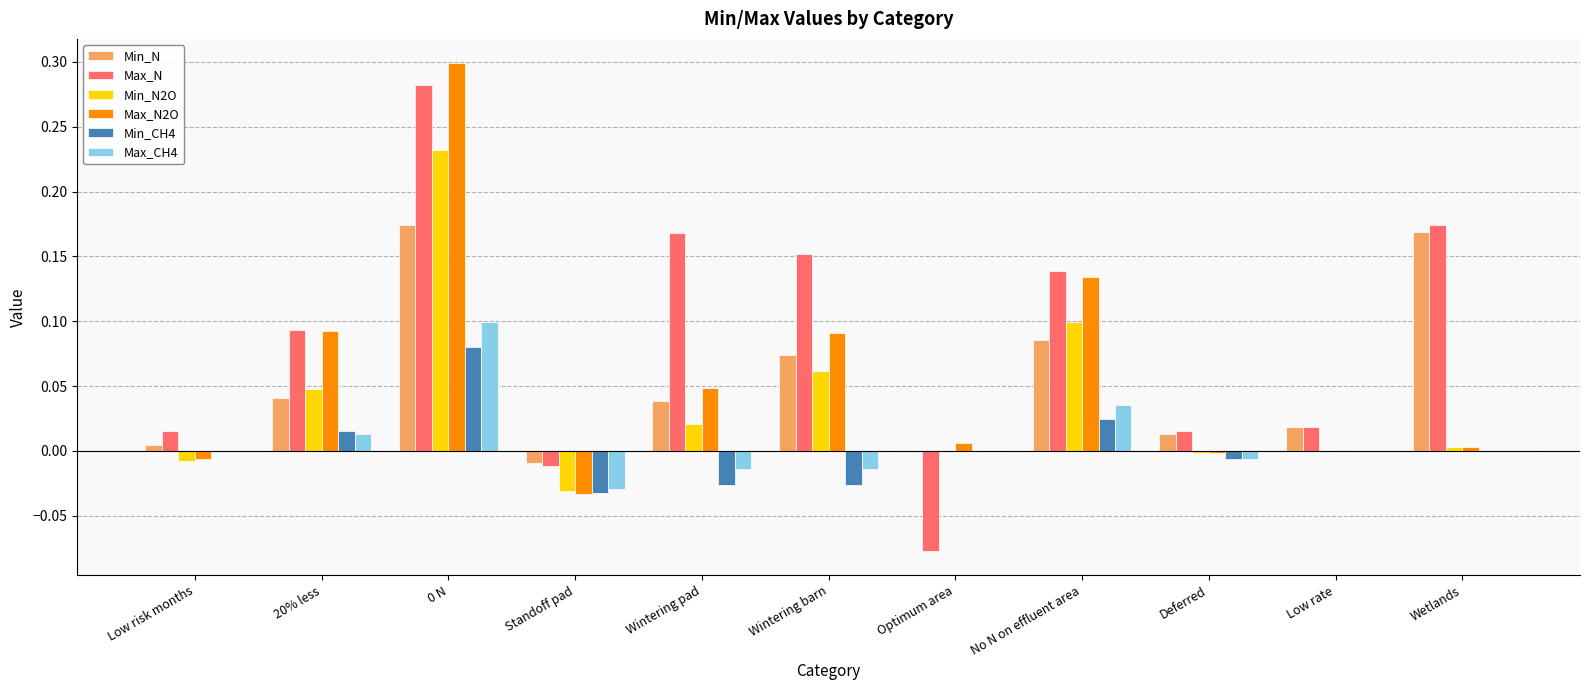

Which series changed the most between 0 N and No N on effluent area?

Max_N2O